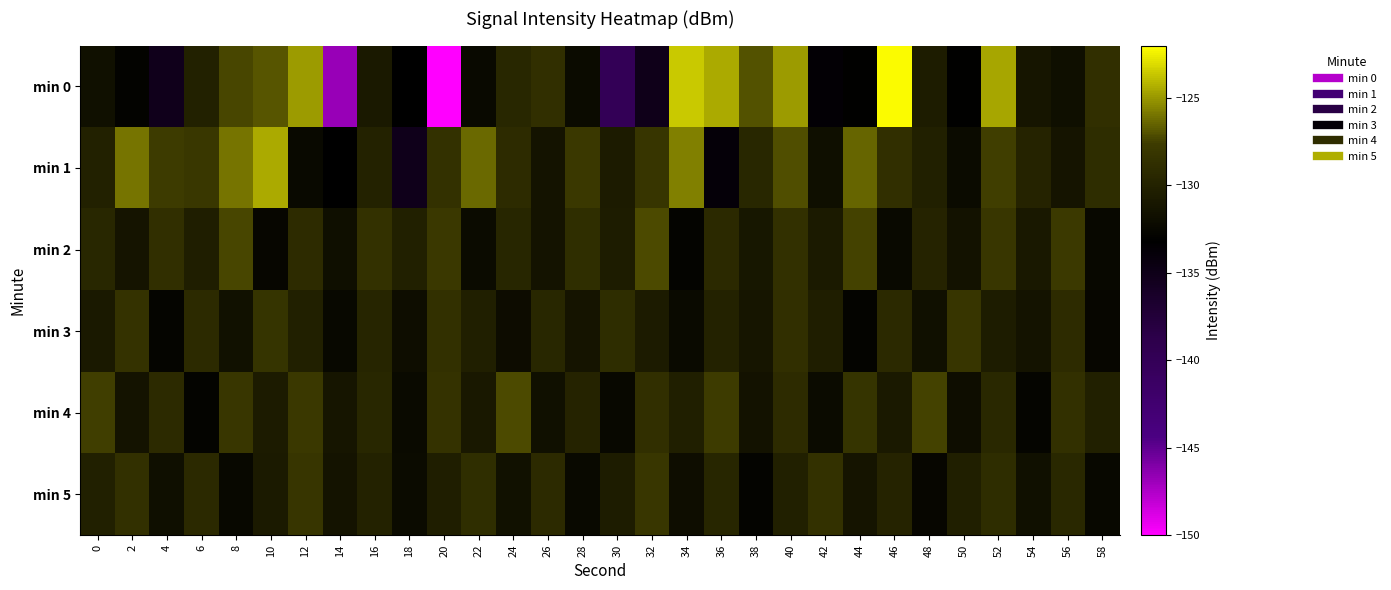

At which category does the chart reach its peak across all series?

46